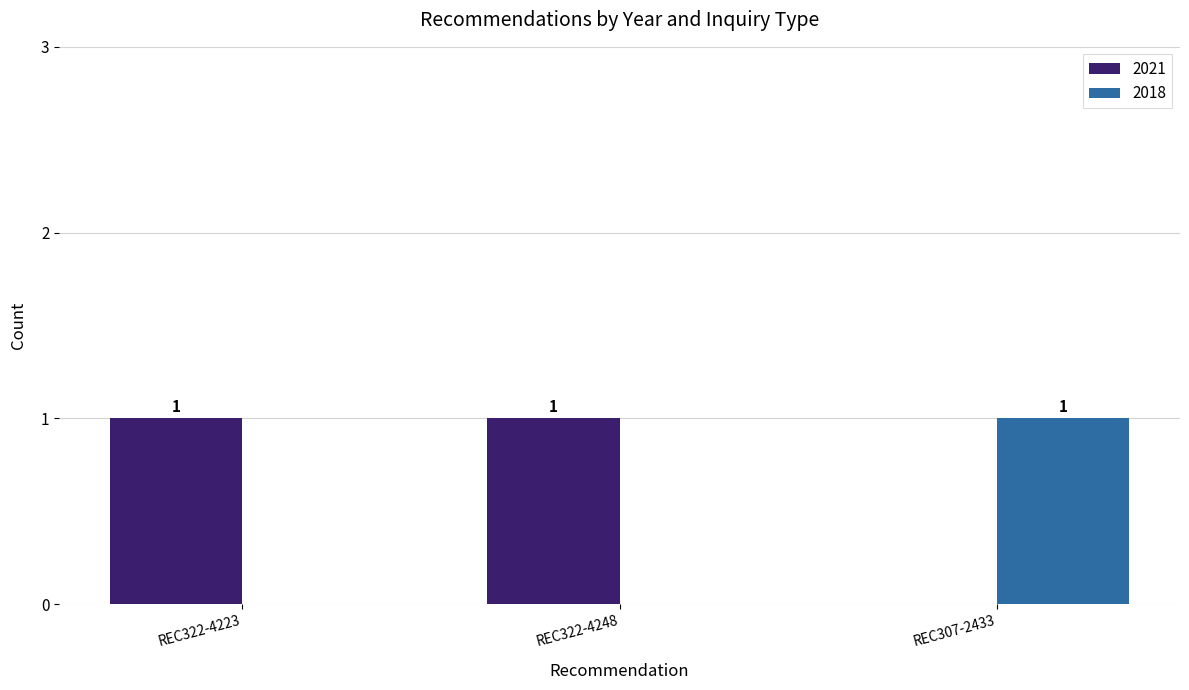

What are all the series names shown in the legend?

2021, 2018